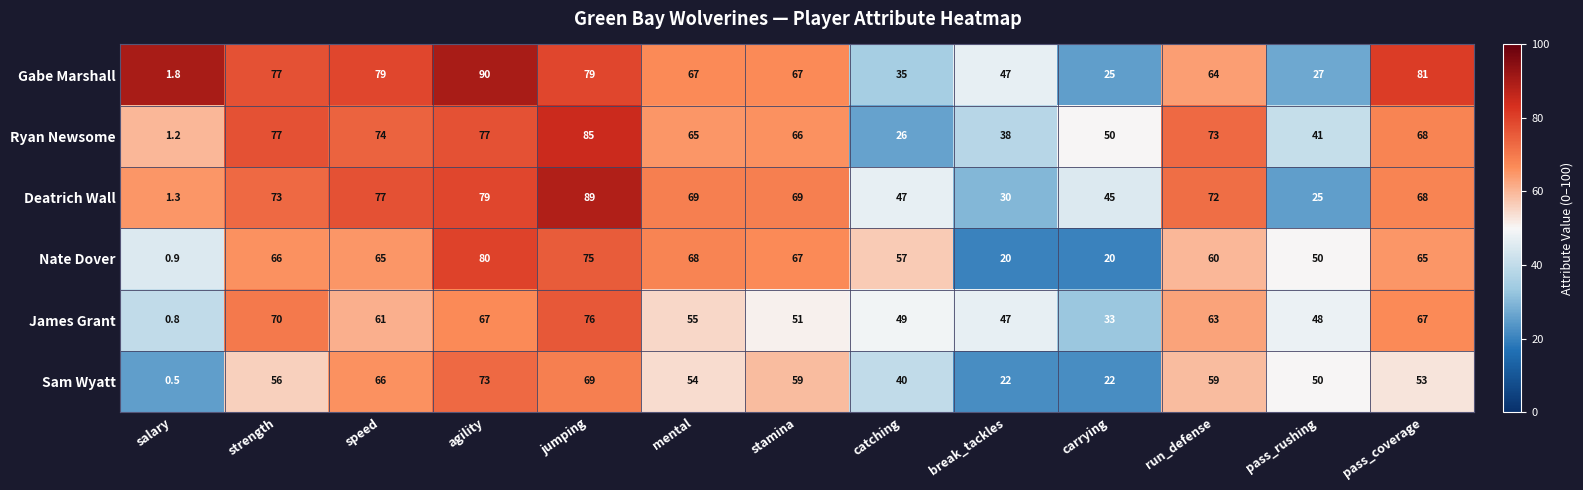

Which series has the widest spread of values?

Gabe Marshall